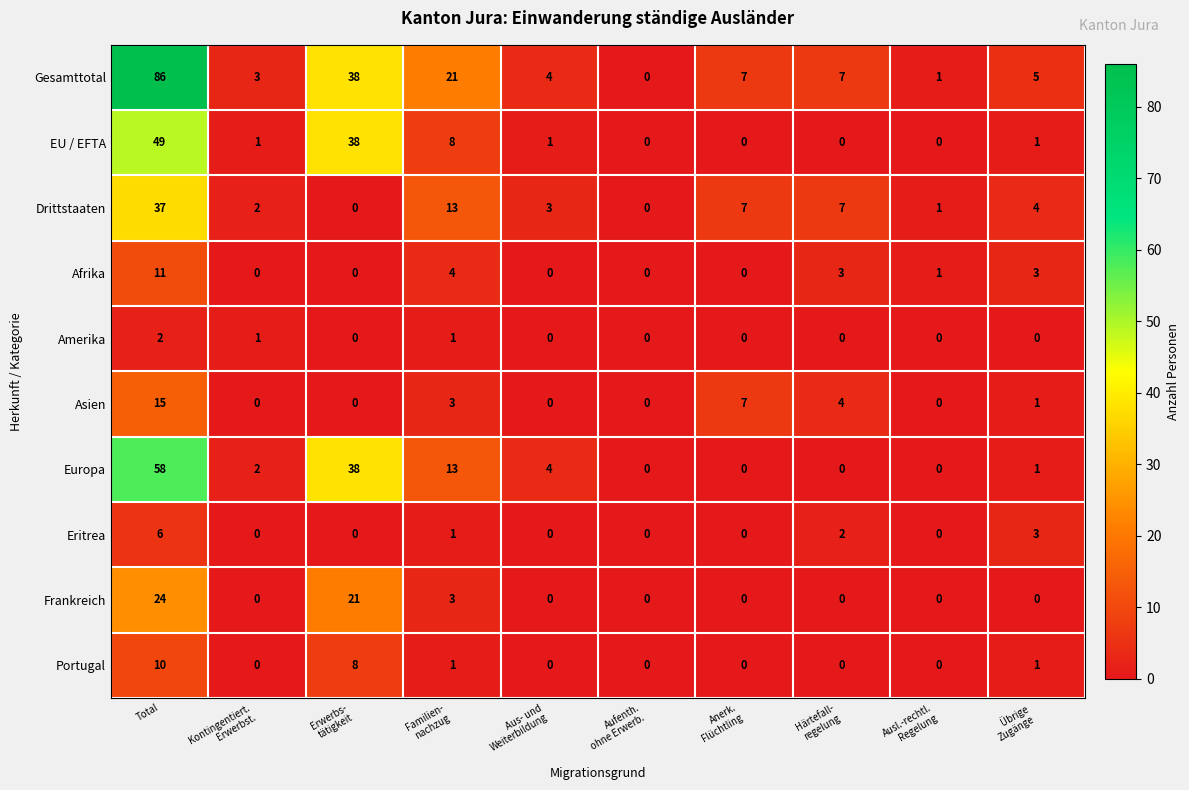

The value of Frankreich at Total is 24. True or false?

True